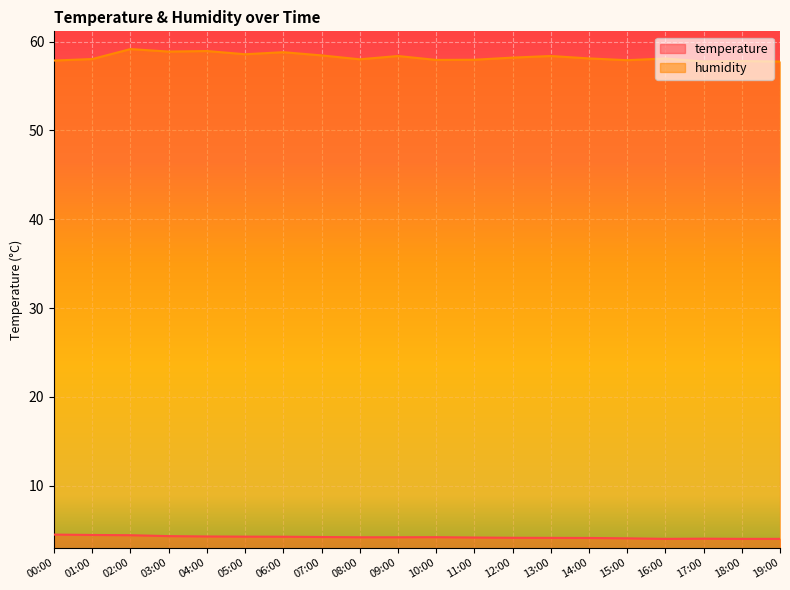

What position from the right is 10:00?

10